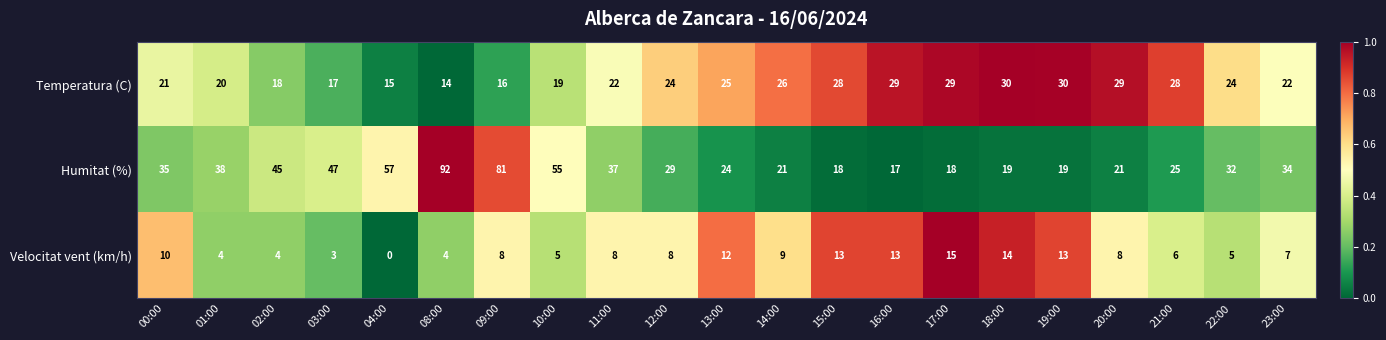

Between 08:00 and 11:00, which series saw the biggest shift?

Humitat (%)